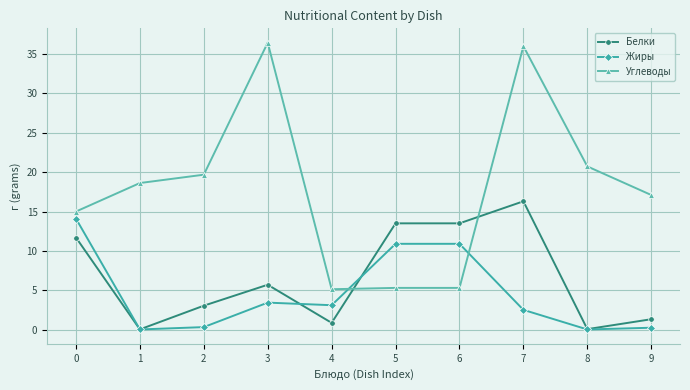

True or false: Жиры has a value of 0.2 at 9.

True